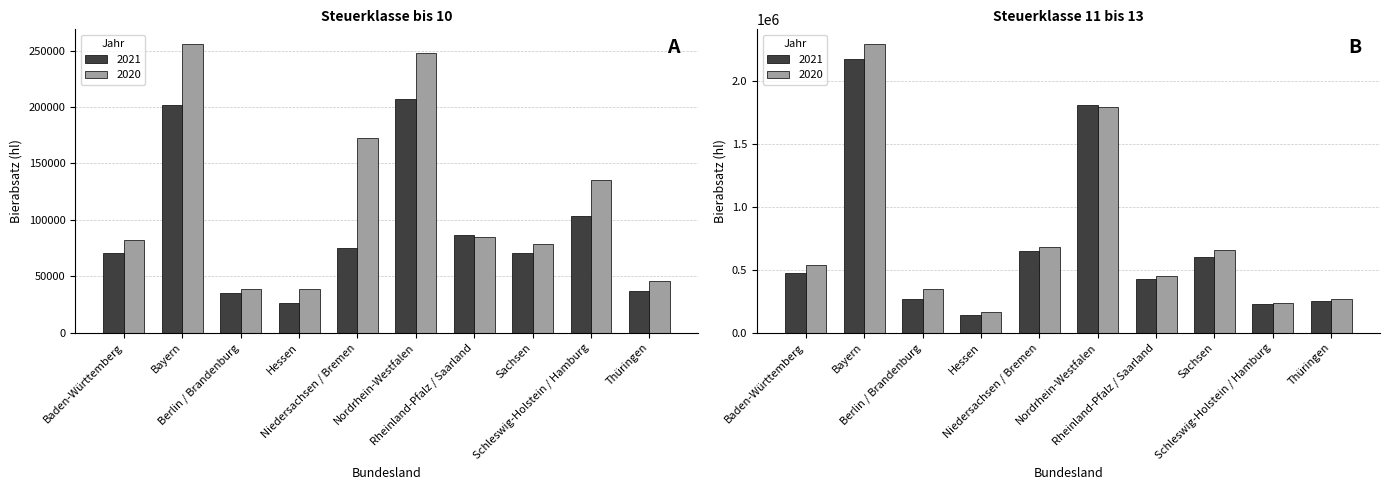

Reading left to right, what are all the values shown in this chart?

bis 10 (2021): 70996.4	201422.2	35165.9	26783.1	74905.4	207398.1	86464.9	70493.6	103773.9	36981.7
bis 10 (2020): 82231.2	256058.5	39206.2	38709.0	172386.9	247703.6	84666.8	78695.0	134921.9	45936.2
11 bis 13 (2021): 477146.3	2172865.4	271087.2	143147.9	648256.8	1809595.5	425526.7	603885.0	229529.6	253089.8
11 bis 13 (2020): 540655.1	2295898.6	345642.1	164279.2	684956.2	1793561.7	450422.2	660955.8	232831.9	268817.5